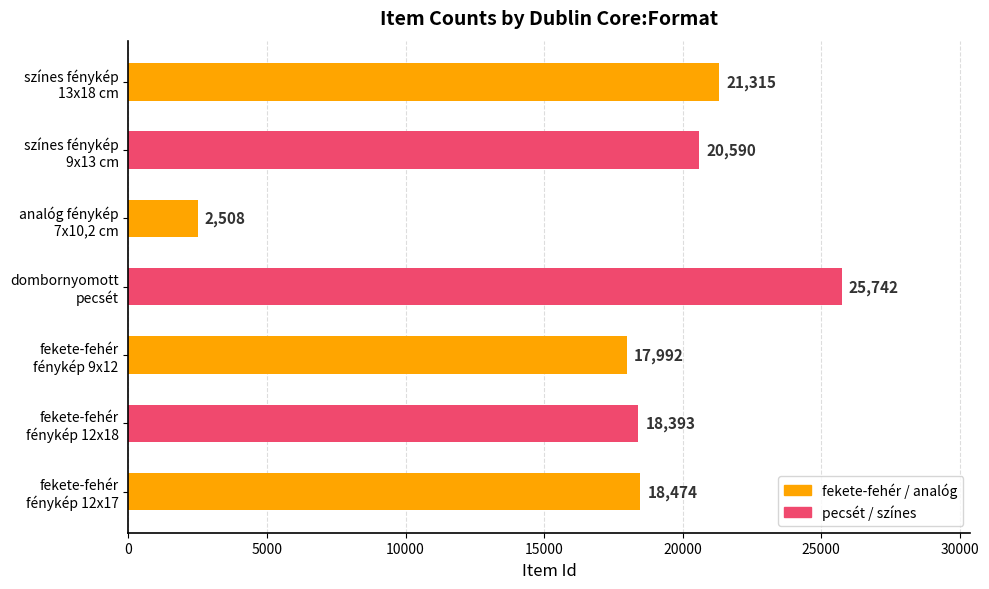

What is the sum of all values?

125014